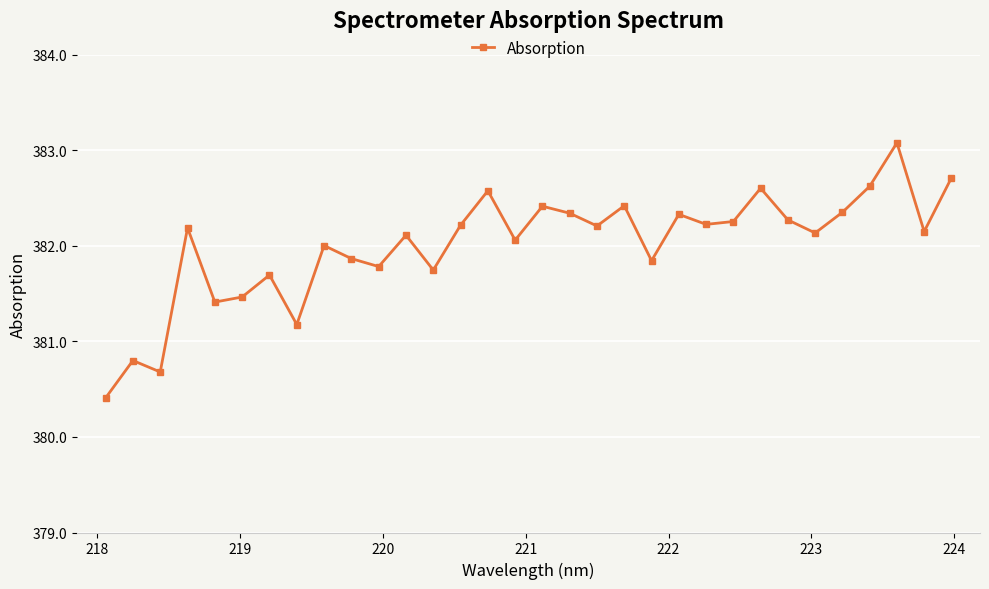

How many lines are shown in the chart?

1